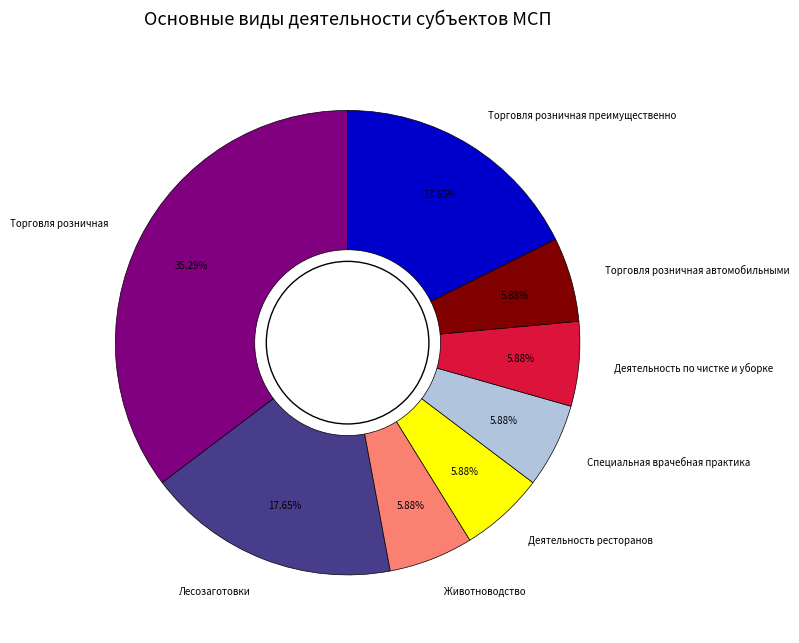

Is there any slice that represents more than half of the pie?

No